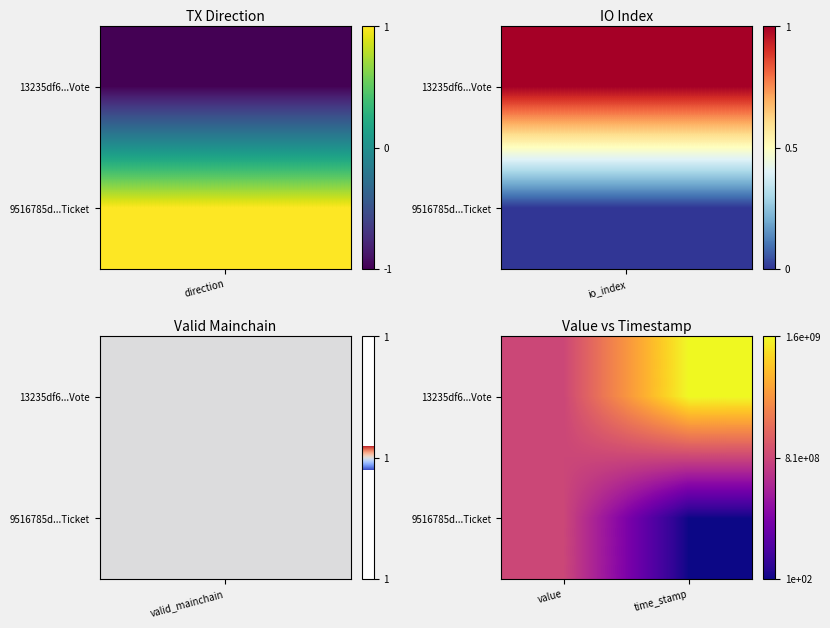

At which category does the chart reach its peak across all series?

time_stamp